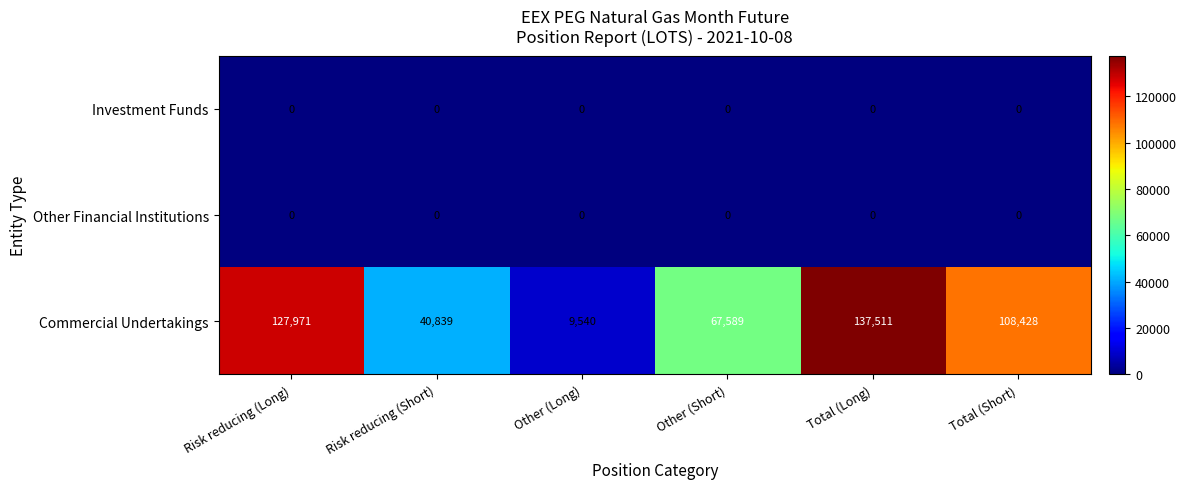

Read the Commercial Undertakings value at Other (Short), to the nearest 50.

67600